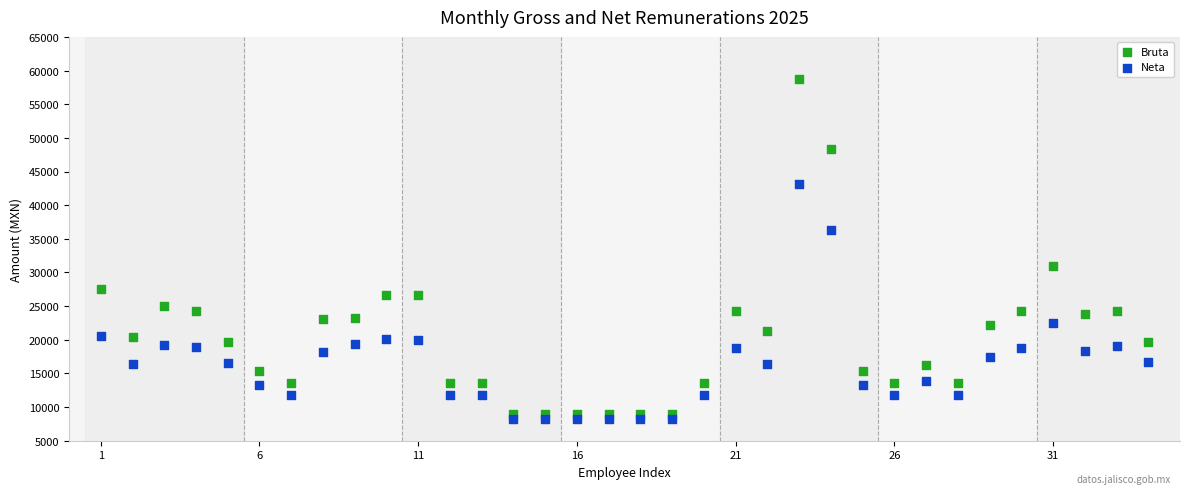

What is the X range (max minus min) for the scatter plot?

33.0